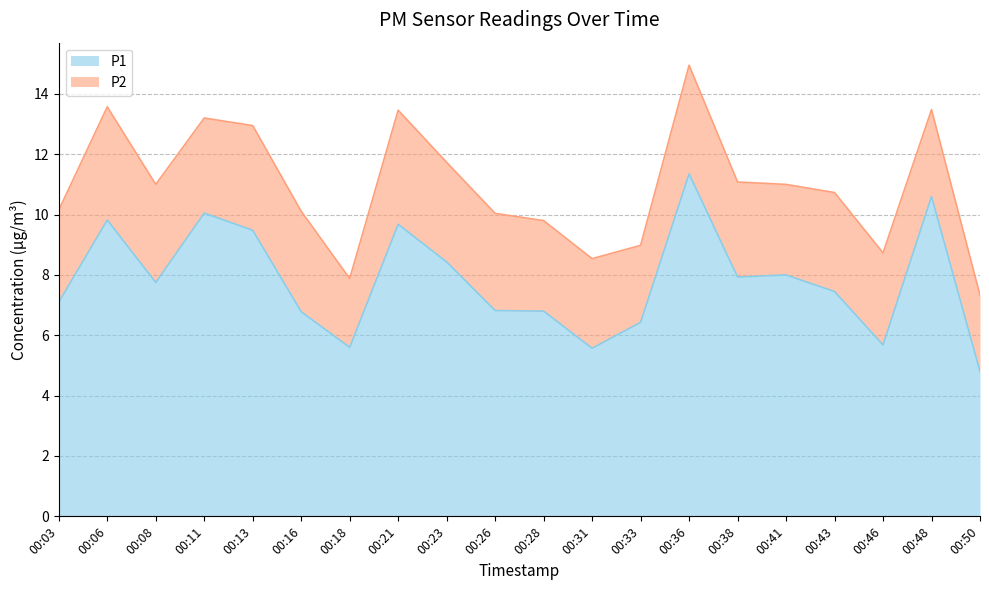

True or false: the data shows 10.6 at 00:48.

True